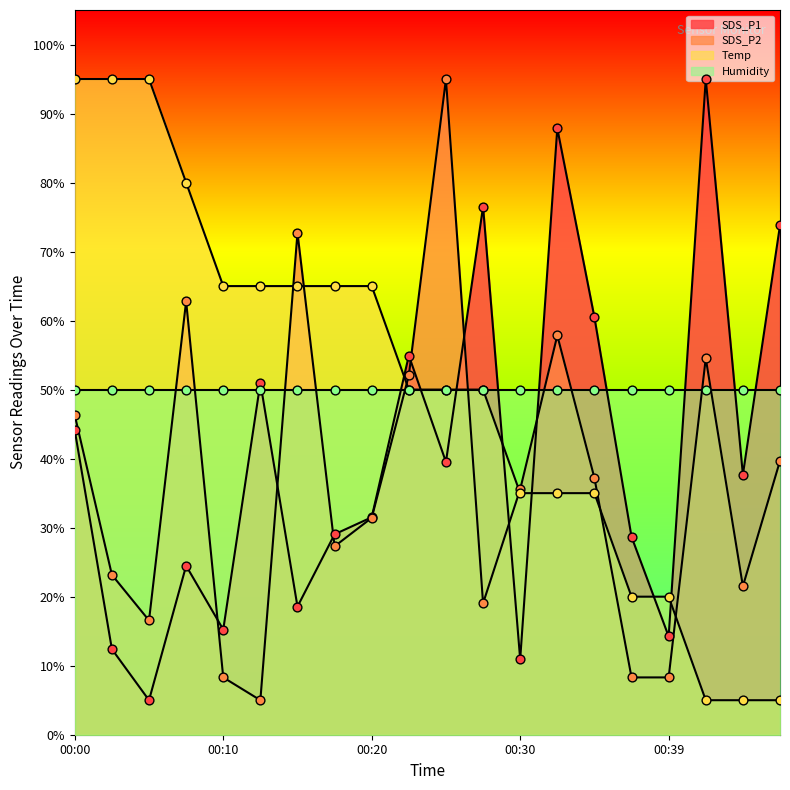

At which category is the sum across all series the highest?

00:00